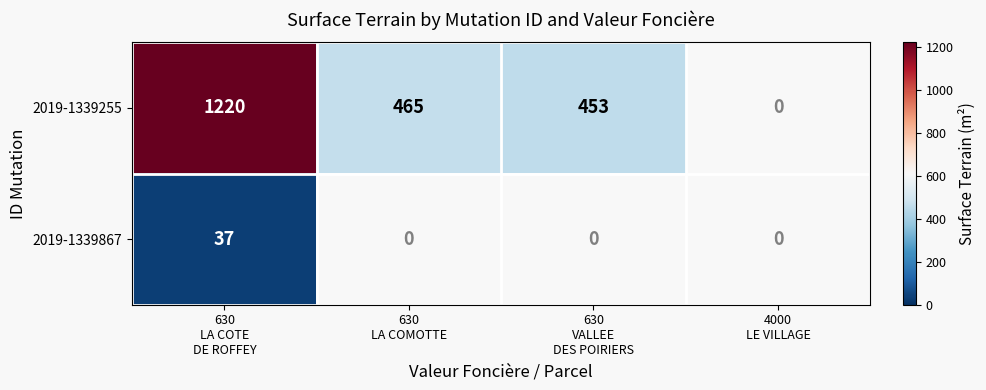

Is it true that 2019-1339255 equals 453.0 at 630 VALLEE DES POIRIERS?

True